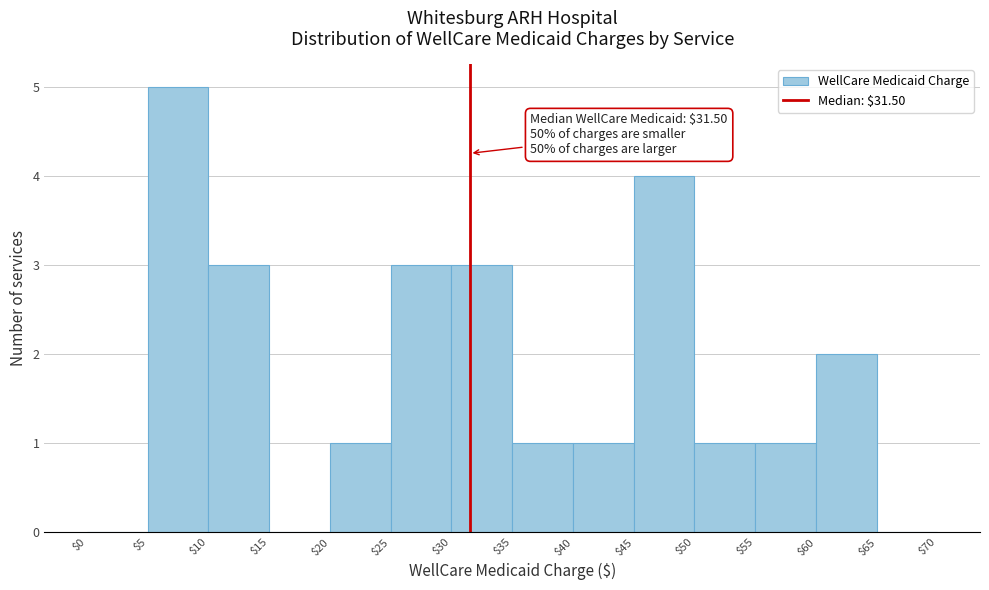

Which range on the x-axis has the tallest bar?

$5 to $10